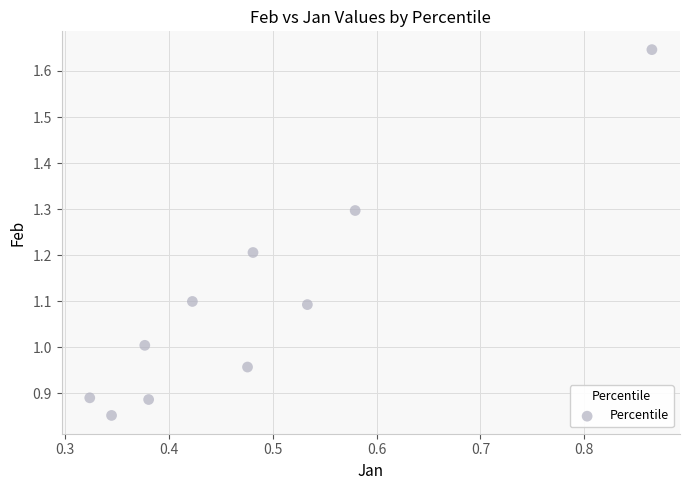

What is the range of Y values (max minus min)?

0.8